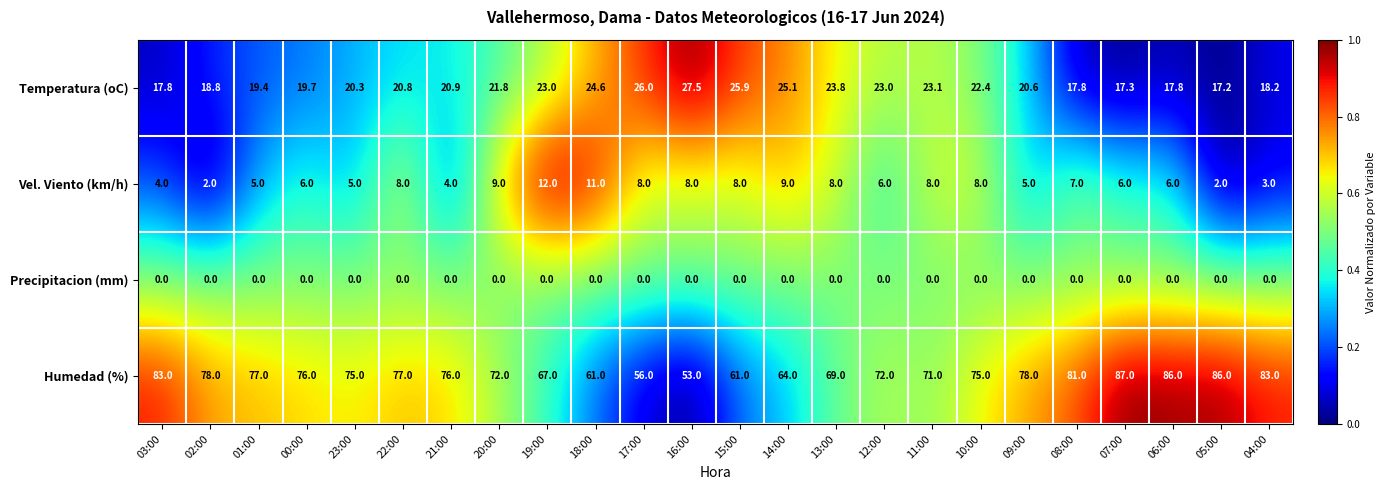

What is the difference between the Temperatura (oC) values at 02:00 and 07:00?

1.5